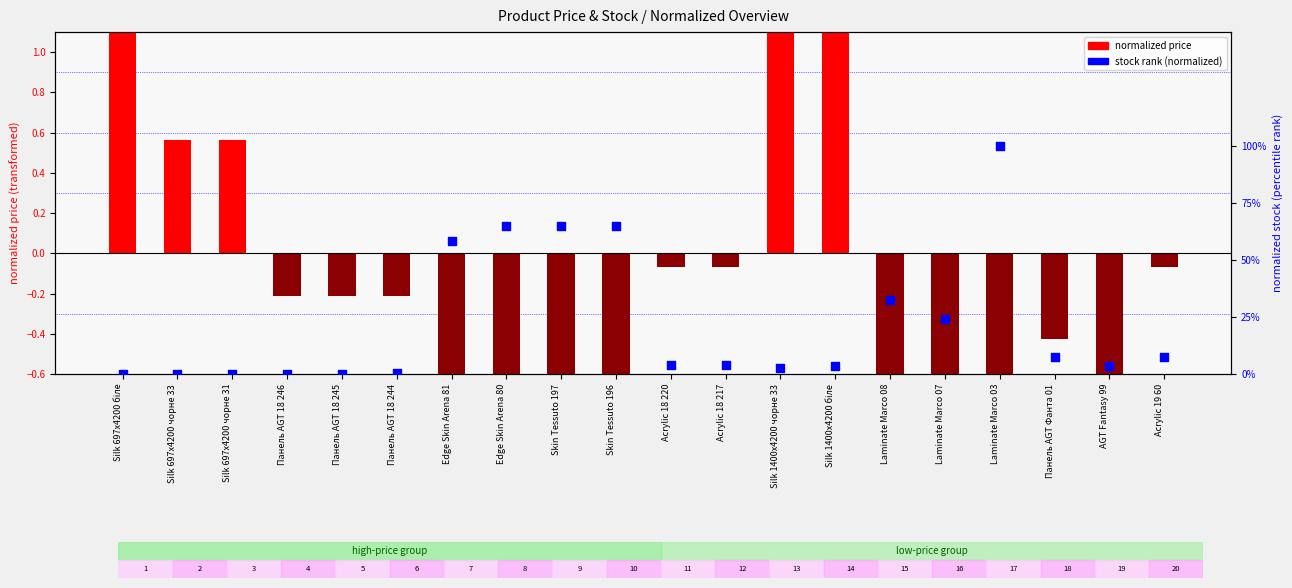

Which series has the largest total across all categories?

stock rank (normalized)